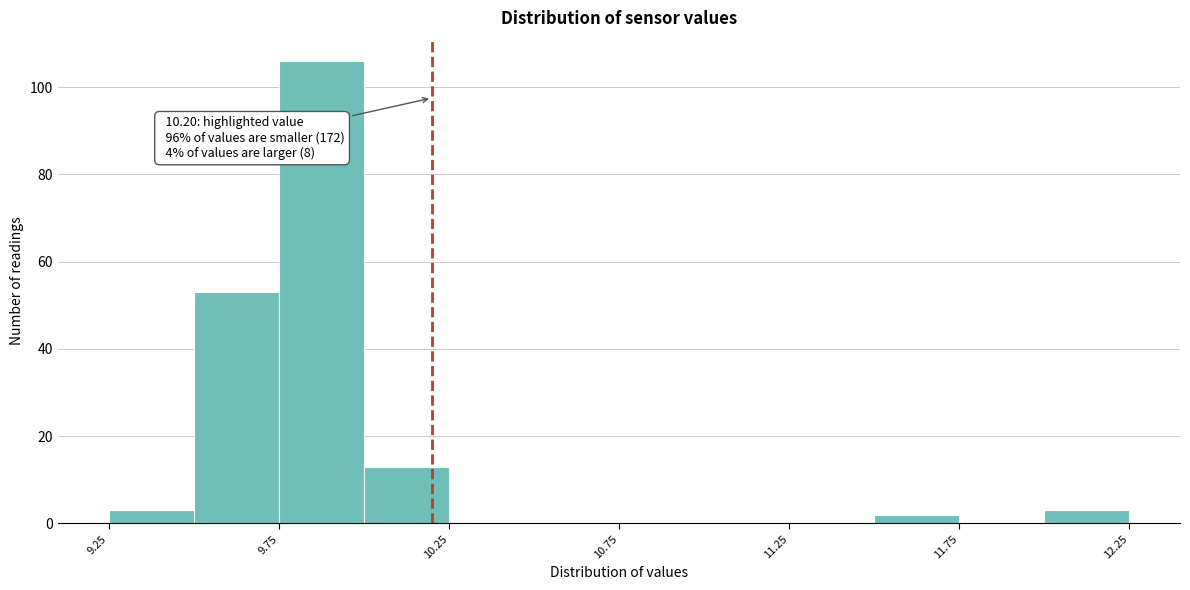

Over which range of the x-axis is the bar tallest?

9.75 to 10.00